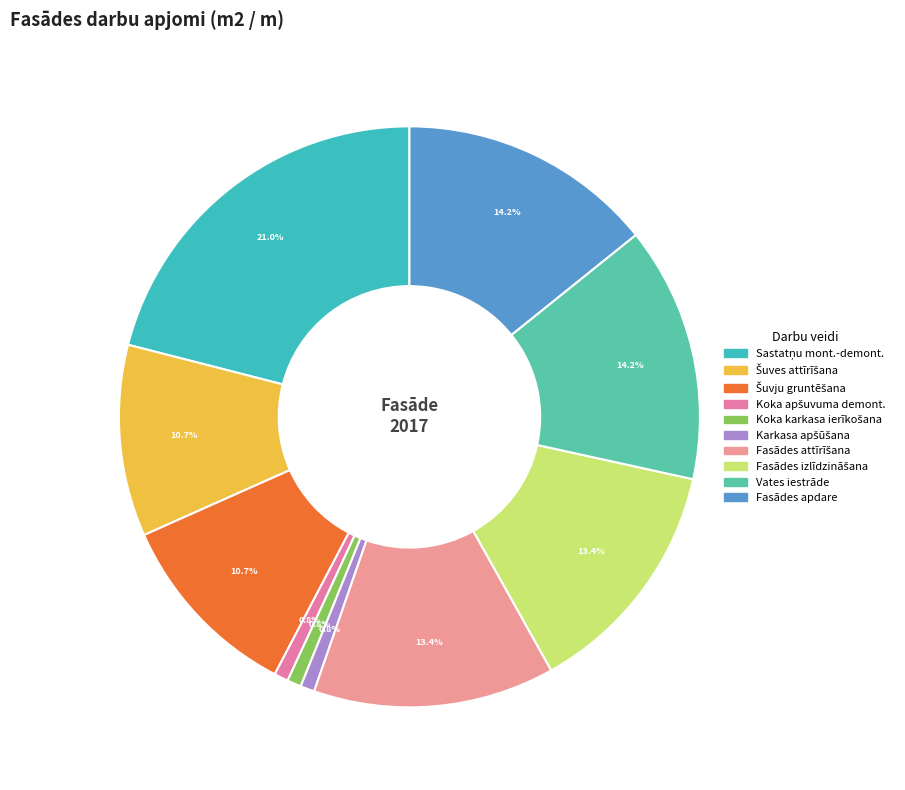

How many slices are in this pie chart?

10